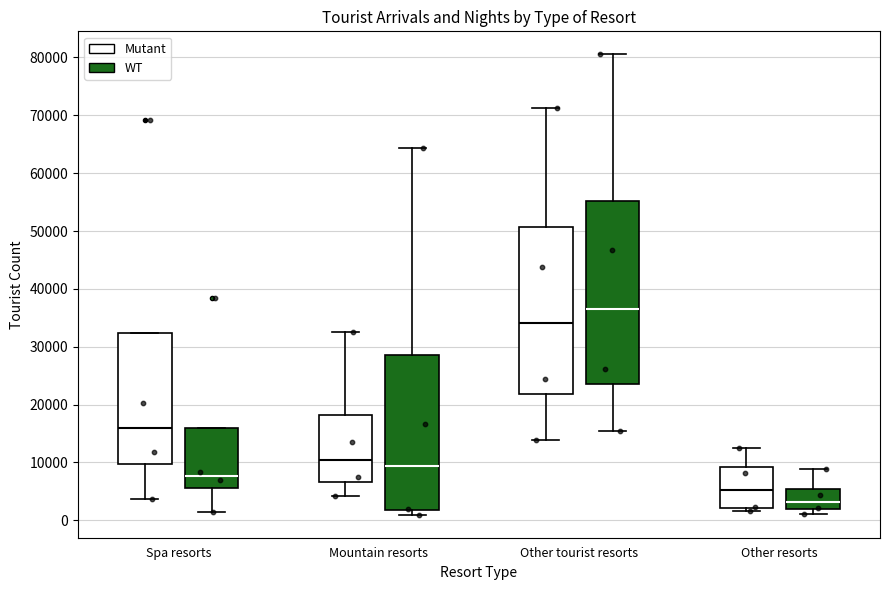

Reading left to right, transcribe this box plot: for each box, give where its median line is, the range the box spans, and where its two whiskers end, as read against the y-axis. The values are not printed on the chart, so give them approximately, as read against the axis.

Spa resorts (Mutant): median 16000, box 10000 to 32000, whiskers 4000 to 32000
Spa resorts (WT): median 8000, box 6000 to 16000, whiskers 1000 to 16000
Mountain resorts (Mutant): median 10000, box 7000 to 18000, whiskers 4000 to 32000
Mountain resorts (WT): median 9000, box 2000 to 29000, whiskers 1000 to 64000
Other tourist resorts (Mutant): median 34000, box 22000 to 51000, whiskers 14000 to 71000
Other tourist resorts (WT): median 37000, box 24000 to 55000, whiskers 16000 to 81000
Other resorts (Mutant): median 5000, box 2000 to 9000, whiskers 2000 (just below the box's lower edge) to 13000
Other resorts (WT): median 3000, box 2000 to 5000, whiskers 1000 to 9000